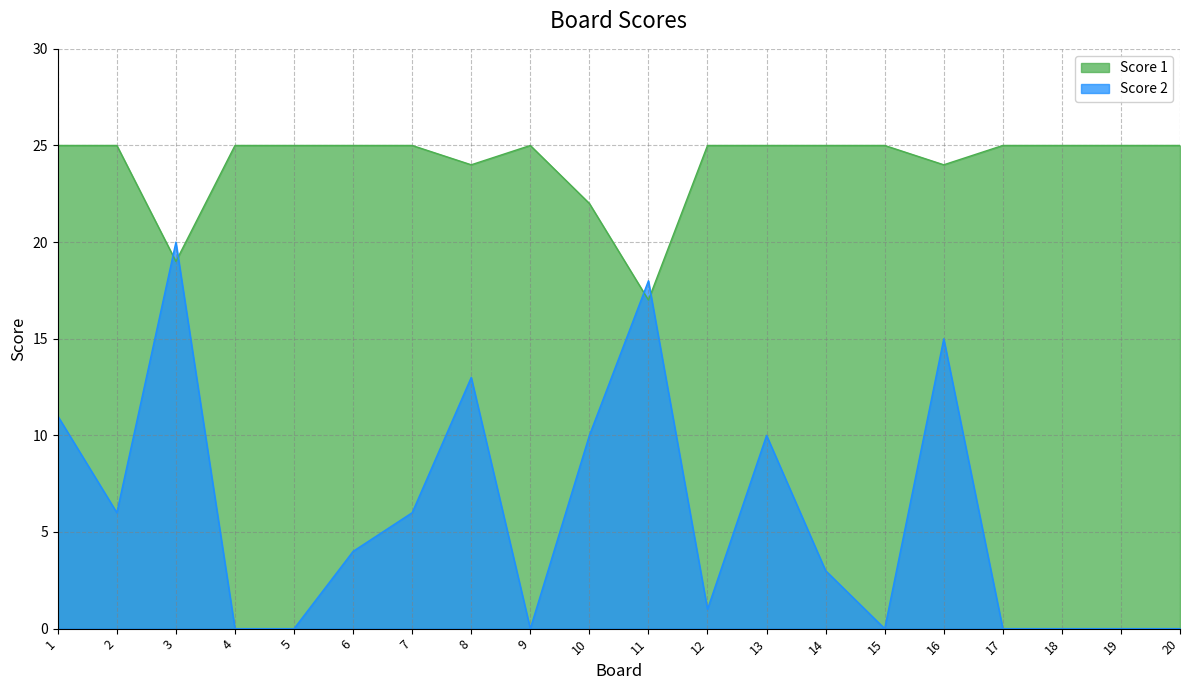

Rank the series by their maximum value, from highest to lowest.

Score 1, Score 2